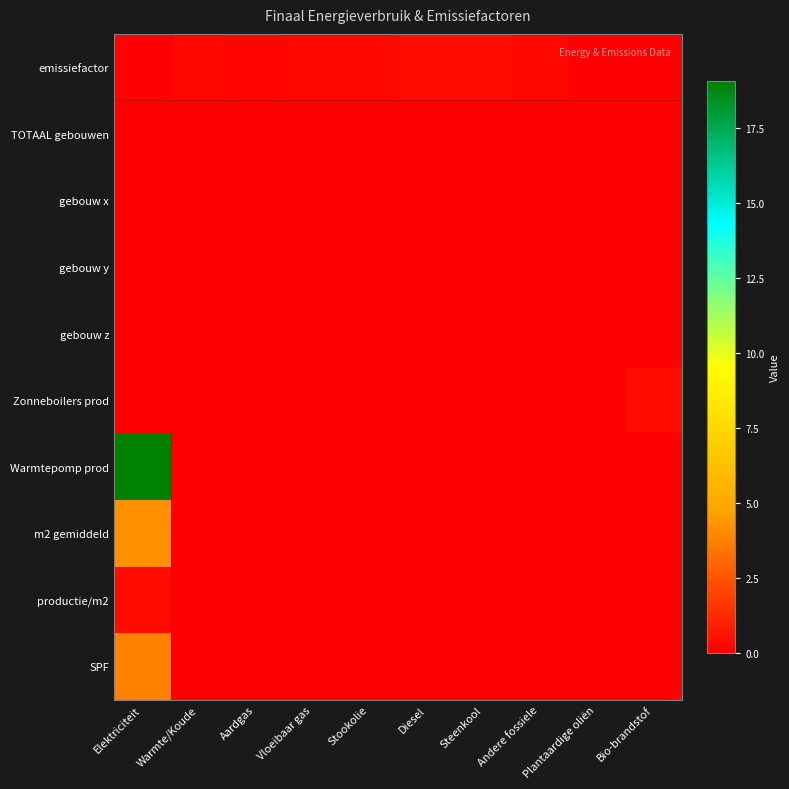

Between Elektriciteit and Plantaardige oliën, which series saw the biggest shift?

Warmtepomp prod